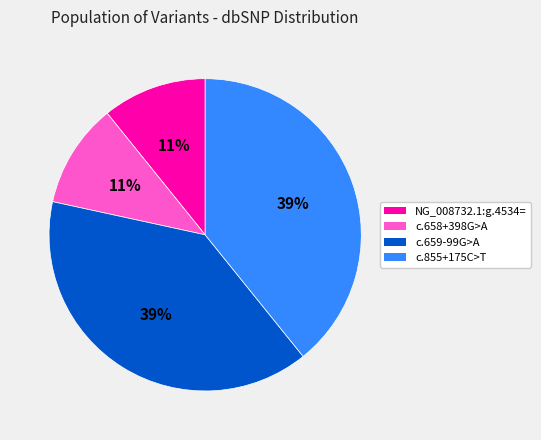

To the nearest percent, what is the average slice percentage?

25%